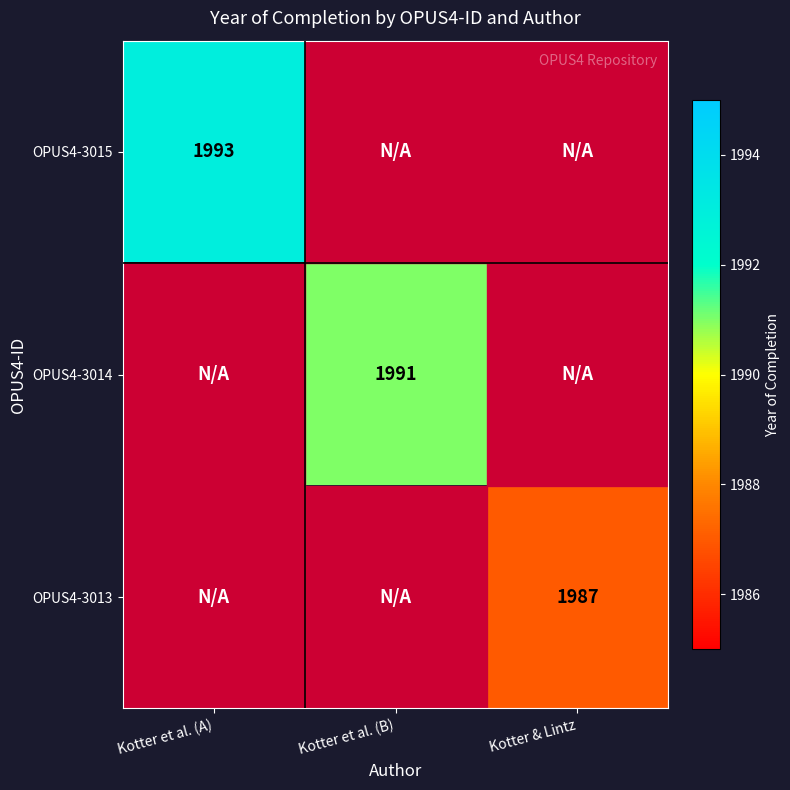

Is it true that OPUS4-3013 equals 1987 at Kotter & Lintz?

True